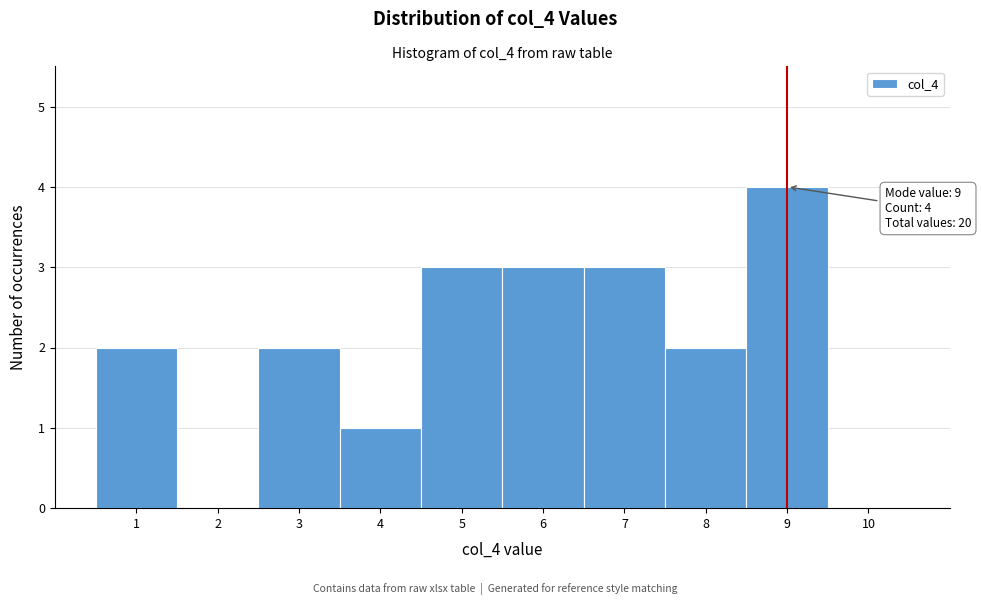

Over which range of the x-axis is the bar tallest?

8.5 to 9.5